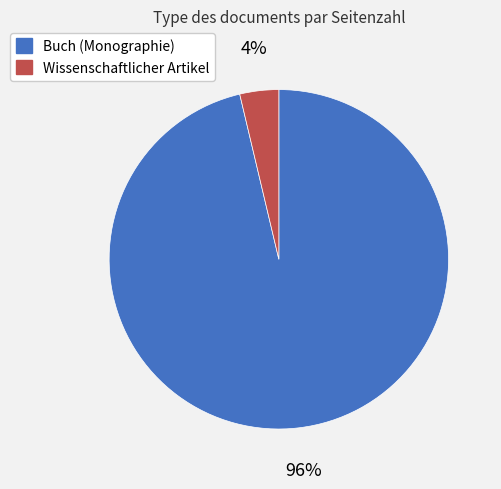

What is the largest slice in the pie chart?

Buch (Monographie)